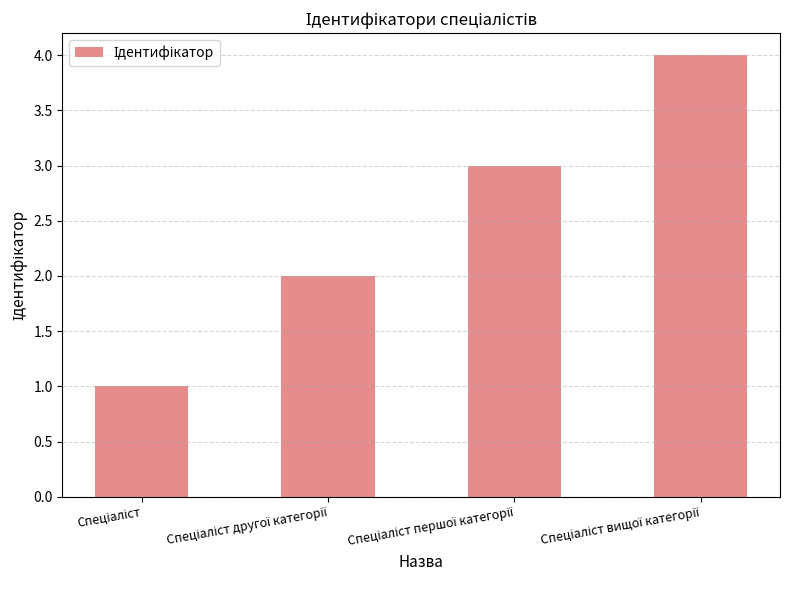

What is the difference between the maximum and minimum values?

3